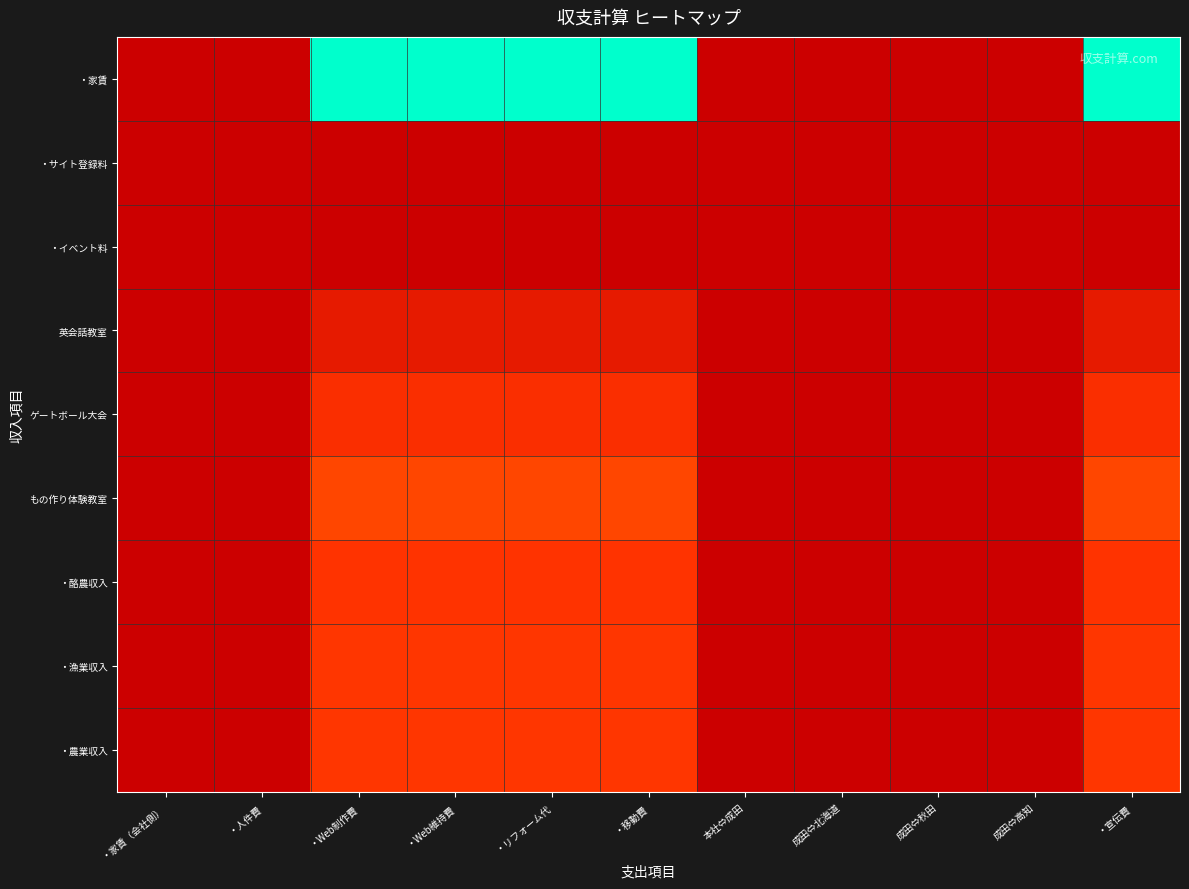

At ・宣伝費, list the series in order from largest to smallest.

・家賃, もの作り体験教室, ・漁業収入, ・農業収入, ・酪農収入, ゲートボール大会, 英会話教室, ・サイト登録料, ・イベント料